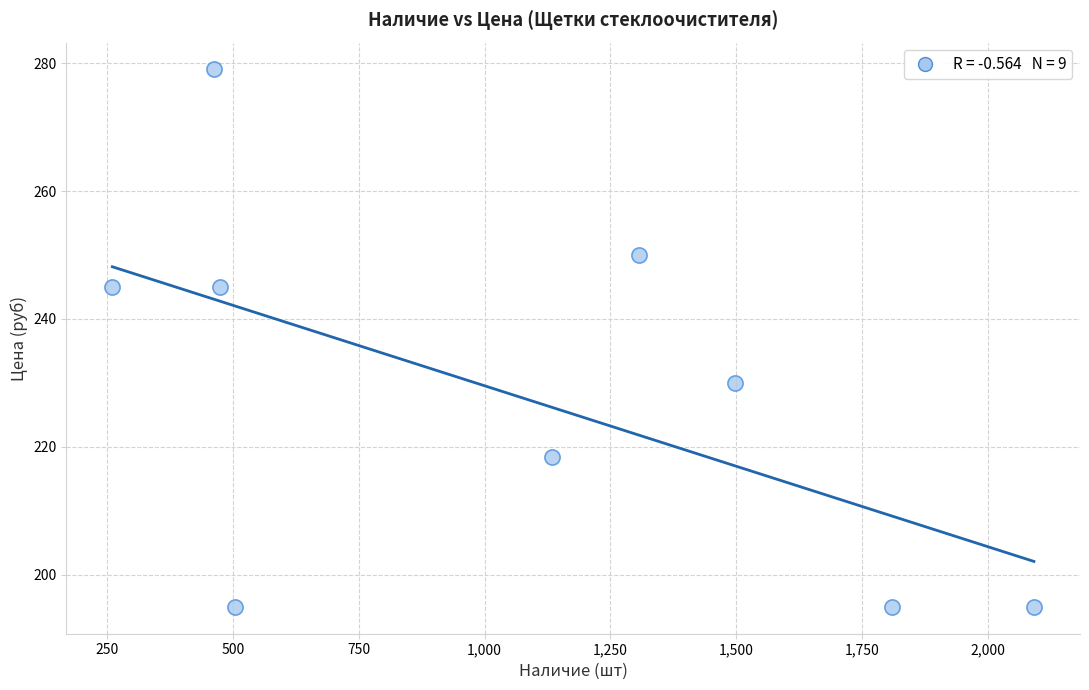

What is the average Y value?

228.1